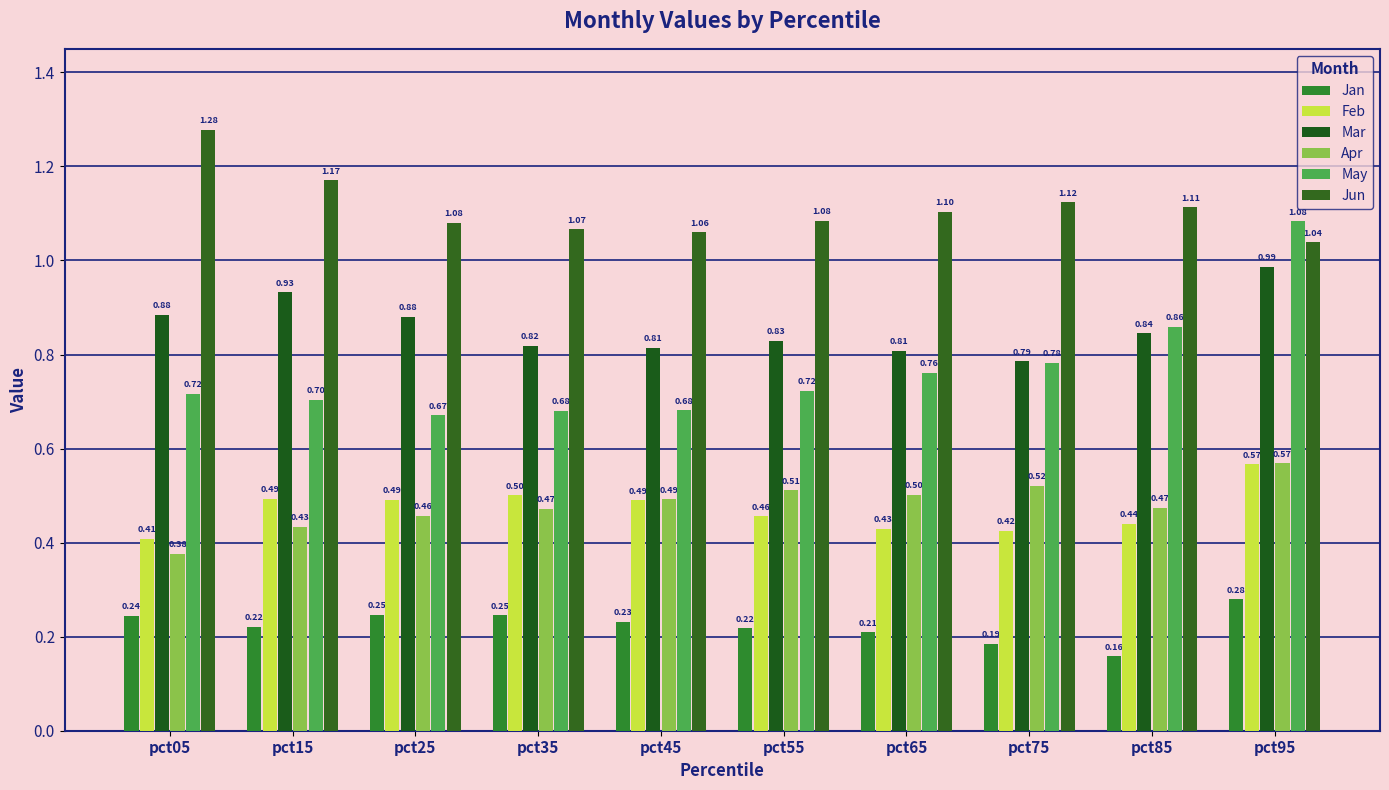

How many bars are there in each group?

6